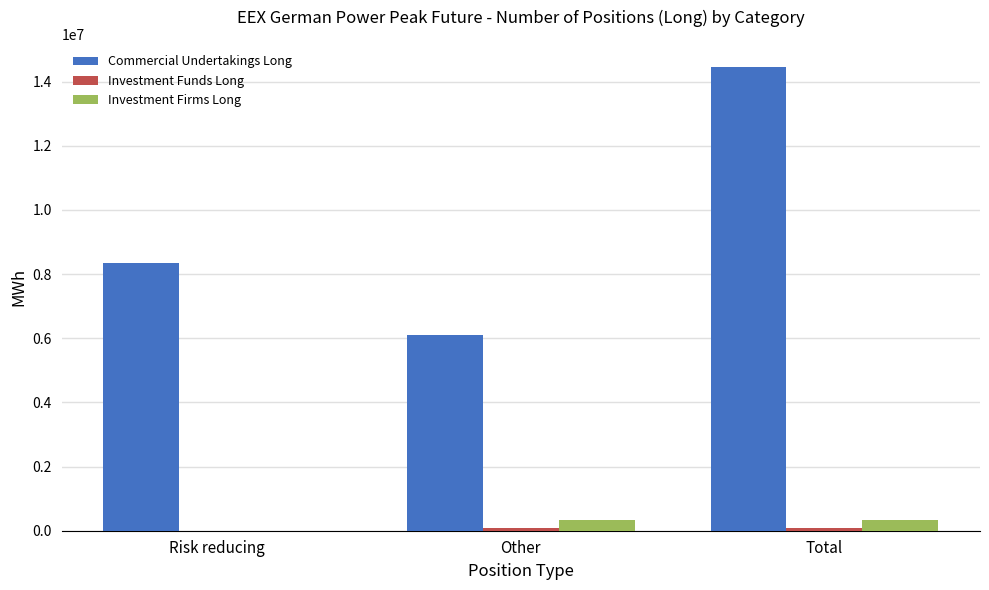

Which series changed the most between Other and Total?

Commercial Undertakings Long